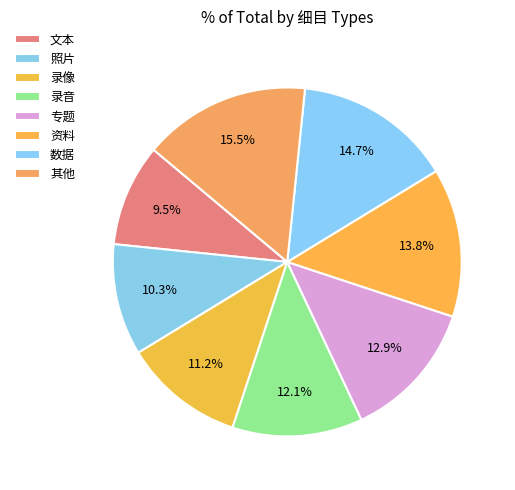

To the nearest percent, what is the difference between the largest and smallest slice percentages?

6%